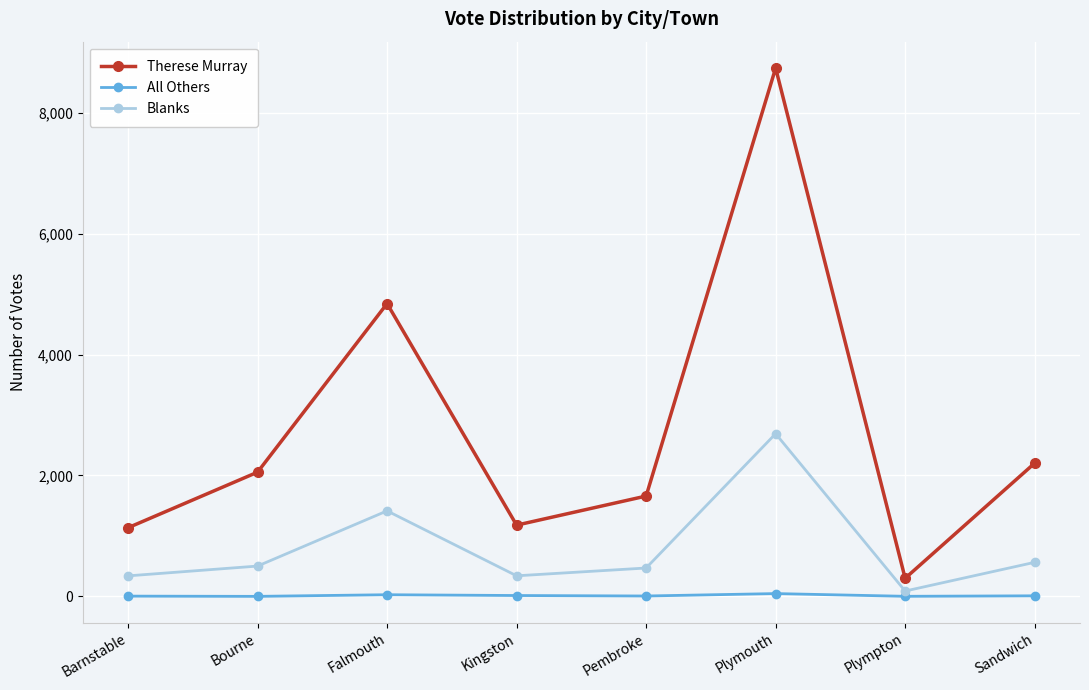

Does the chart have visible grid lines?

Yes